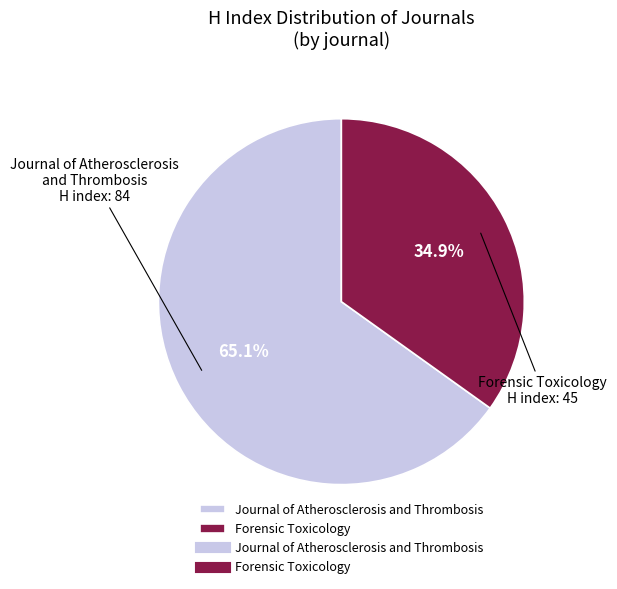

True or false: Forensic Toxicology accounts for 23% of the total.

False